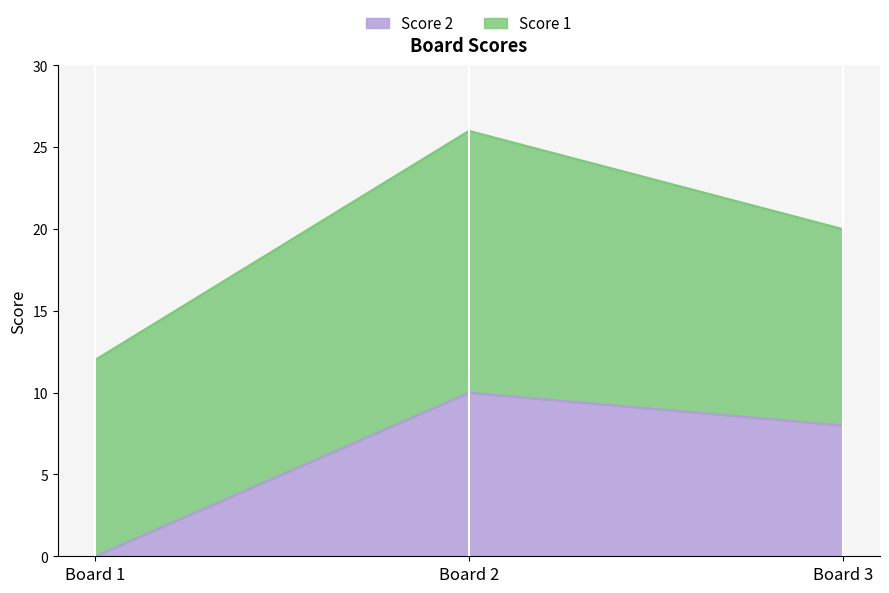

What is the difference between the maximum and second lowest values?

2